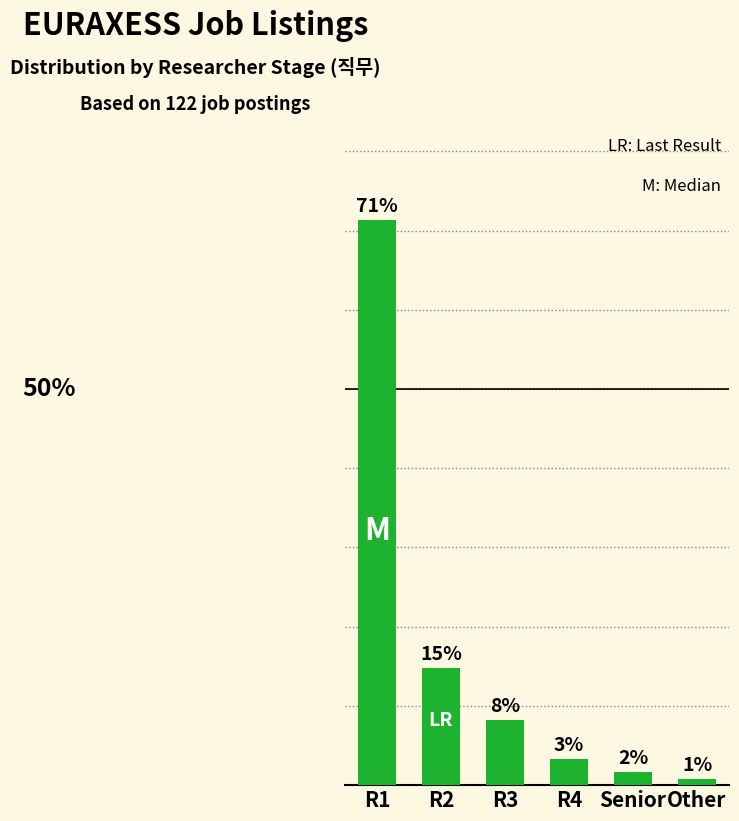

Reading left to right, what are all the values shown in this chart?

R1=71.3	R2=14.8	R3=8.2	R4=3.3	Senior=1.6	Other=0.8